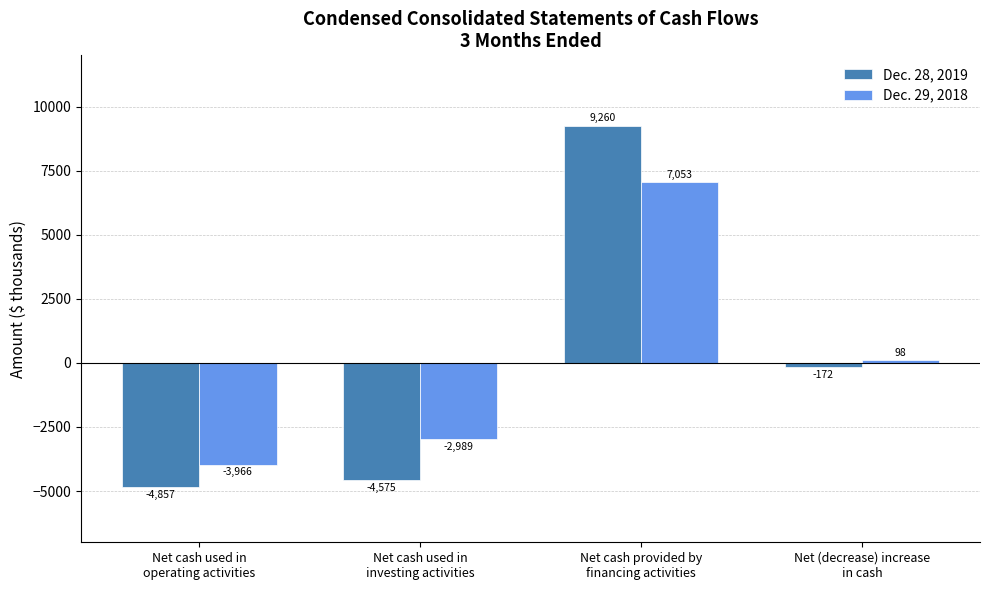

What is the difference between the second highest and minimum values in the Dec. 28, 2019 series?

4685